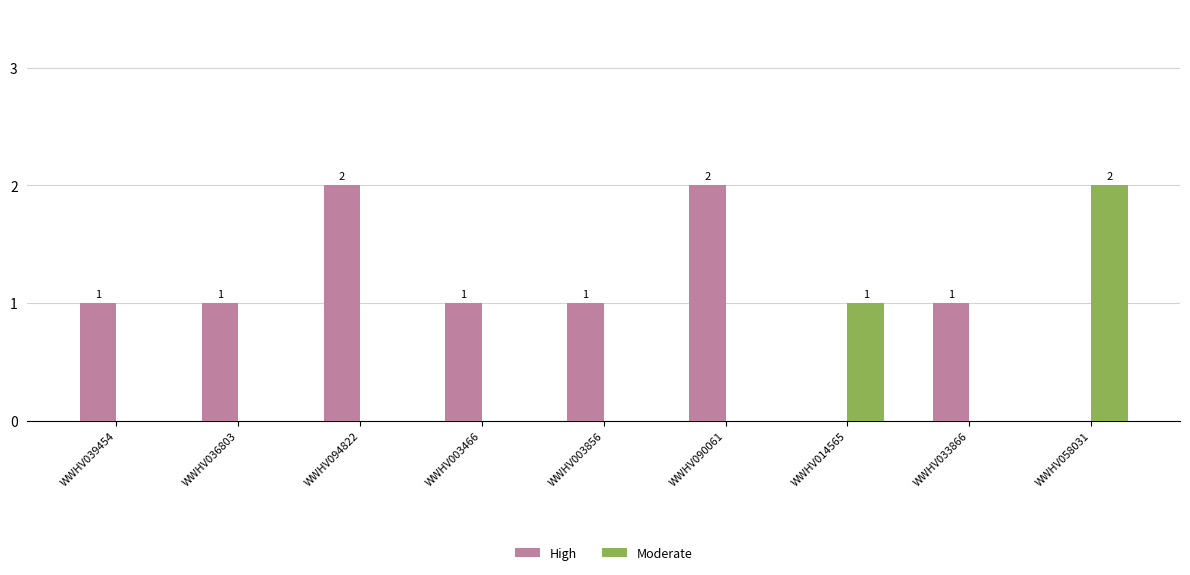

Read the High value at WWHV090061.

2